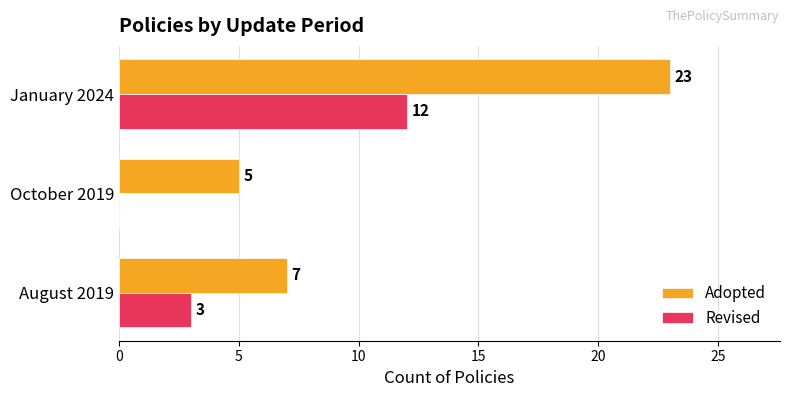

Where is Revised nearest to the value 6?

August 2019